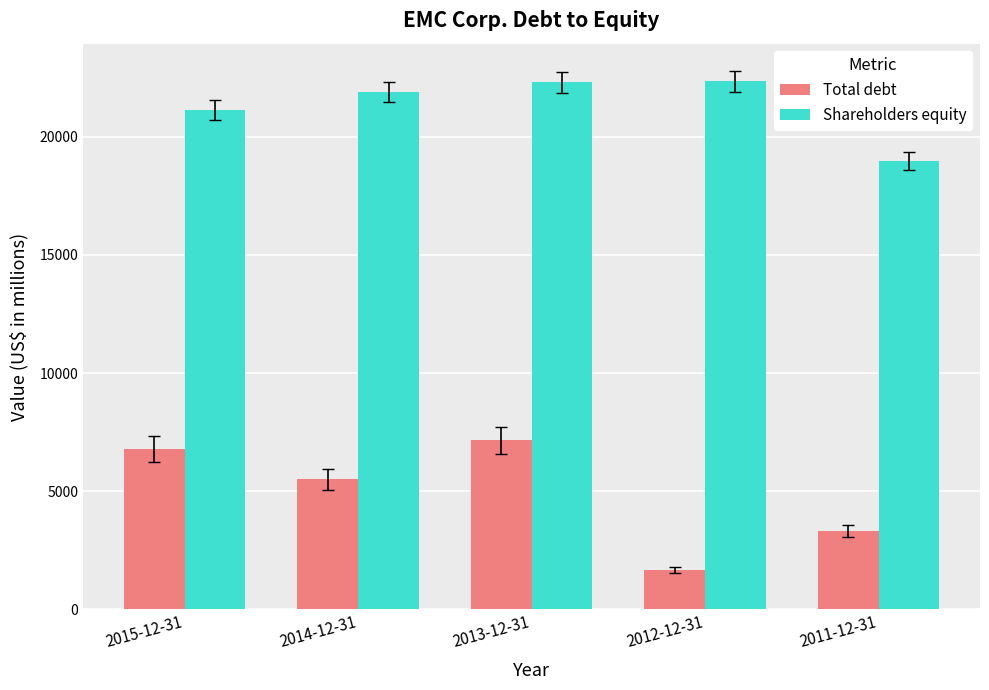

Which series has the largest range (max minus min)?

Total debt